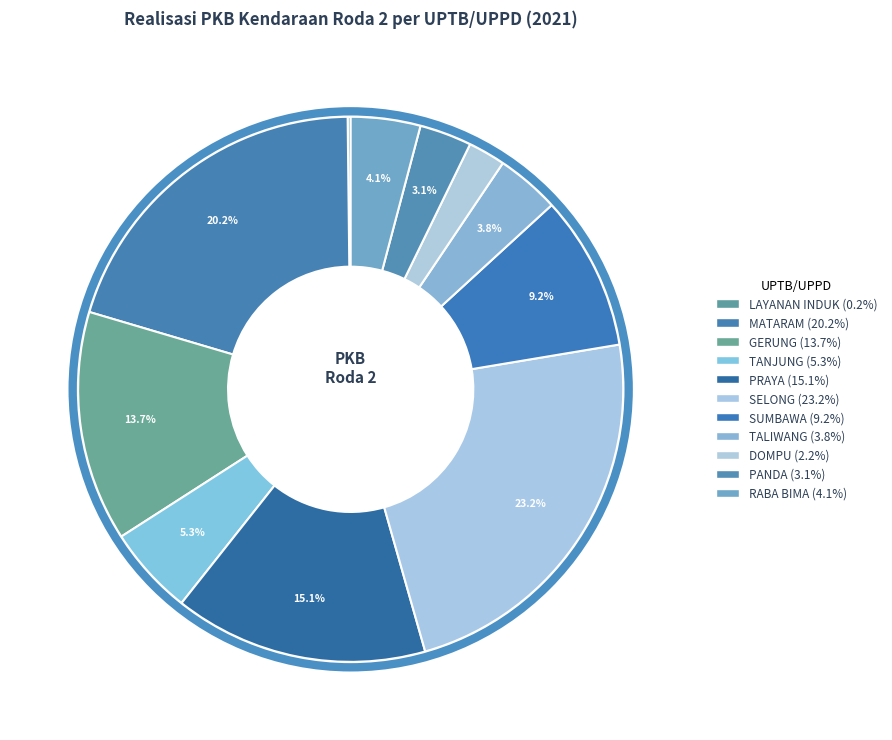

To the nearest percent, what is the difference between the GERUNG and RABA BIMA slice percentages?

10%